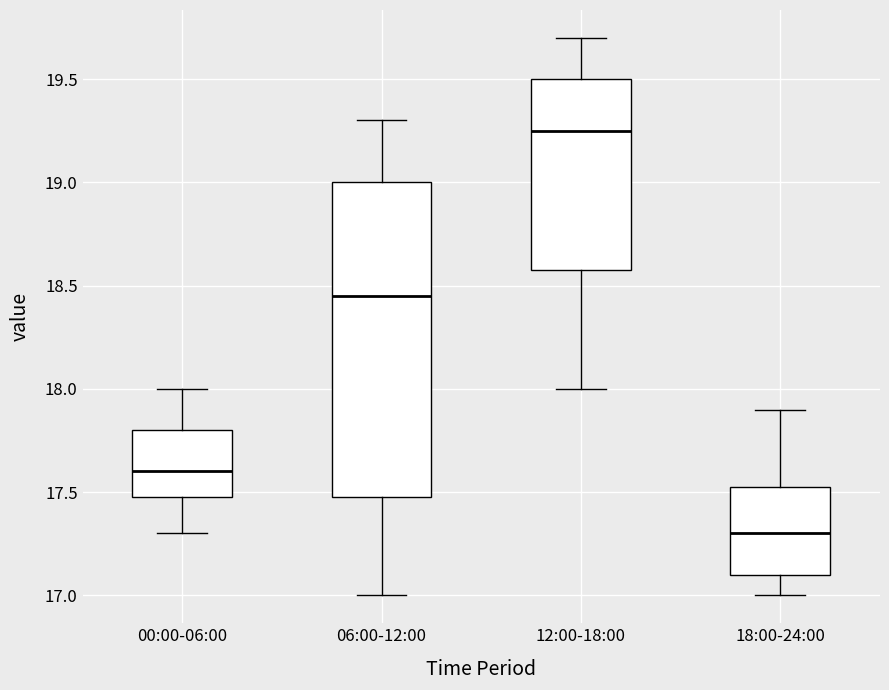

Where does the lower whisker of the box for 18:00-24:00 end on the y-axis? The values are not printed on the chart, so give them approximately, as read against the axis.

17.00